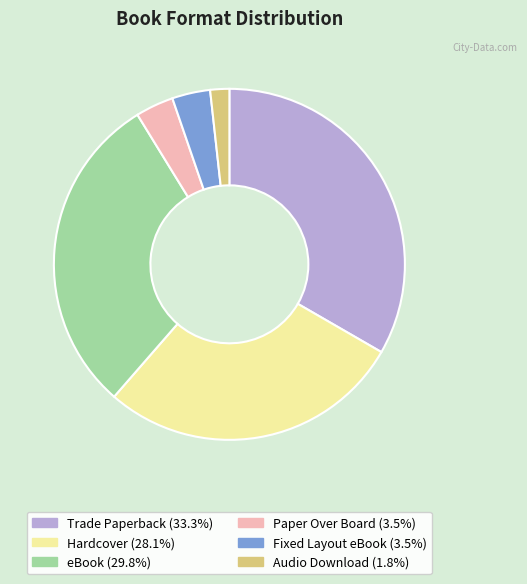

True or false: Hardcover accounts for 18% of the total.

False